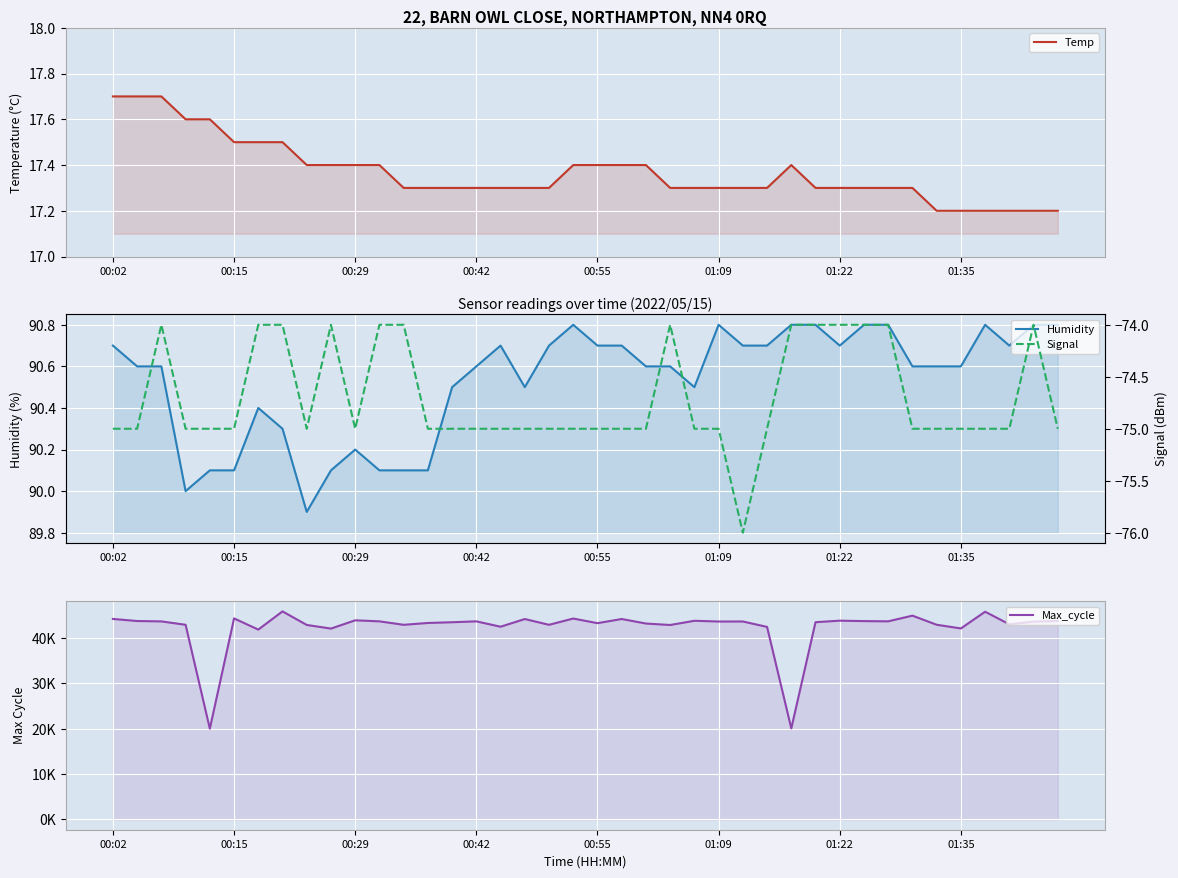

Which series has the widest spread of values?

Max_cycle